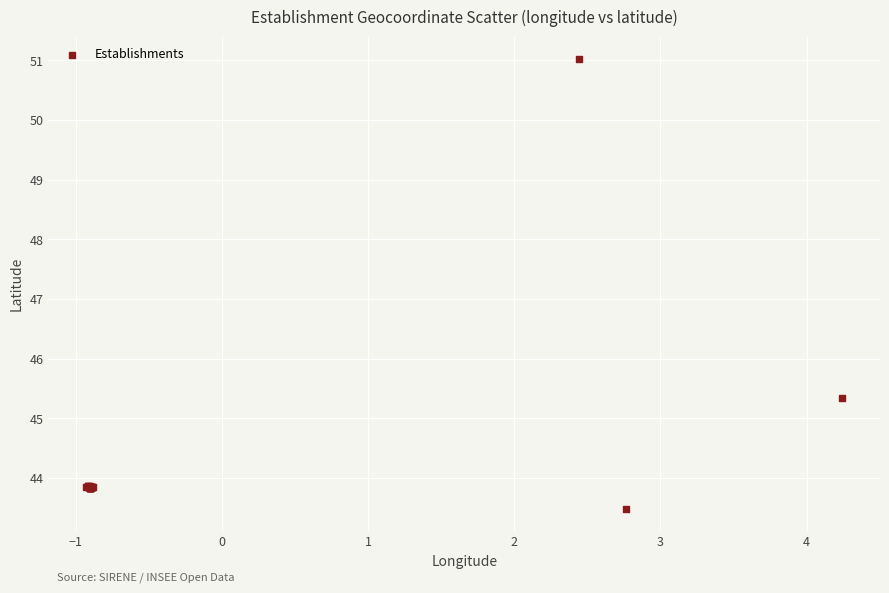

What Y value in the scatter plot is closest to 47?

45.3